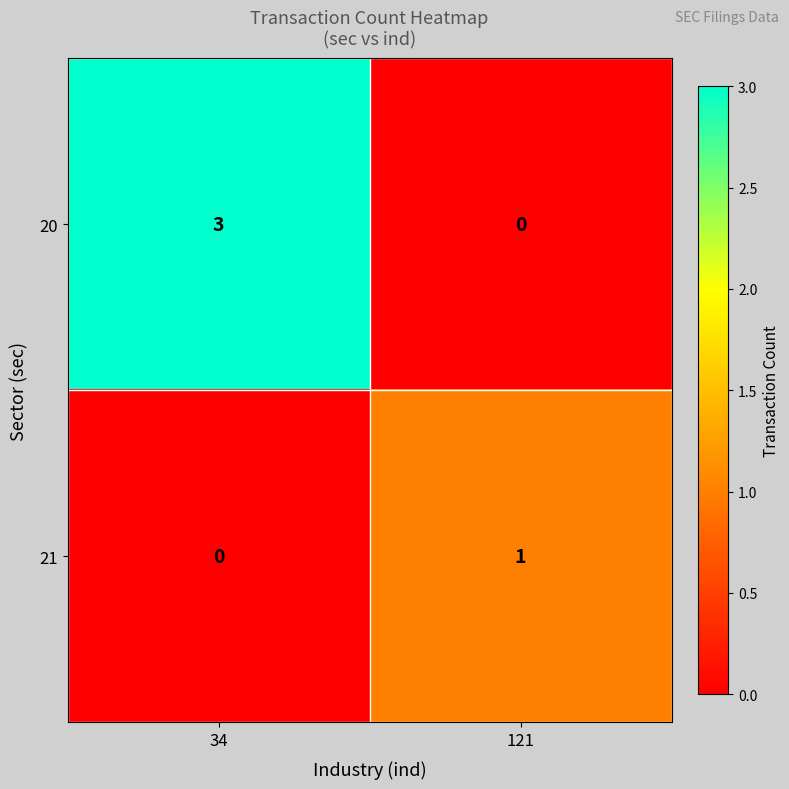

At which label is 20 closest to 1?

121